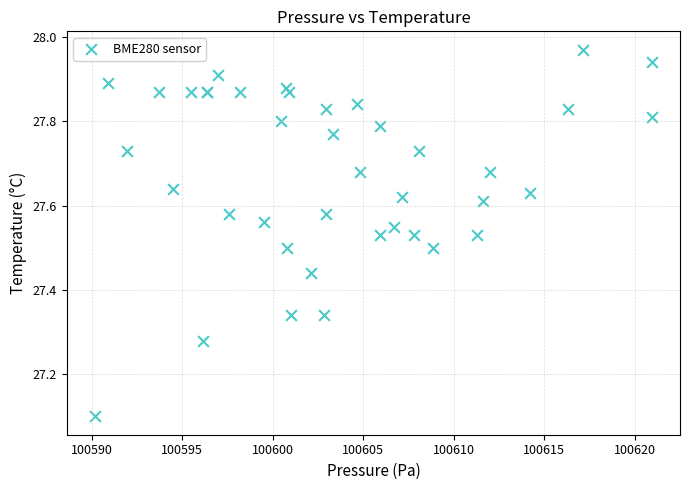

What Y value in the scatter plot is closest to 27?

27.1